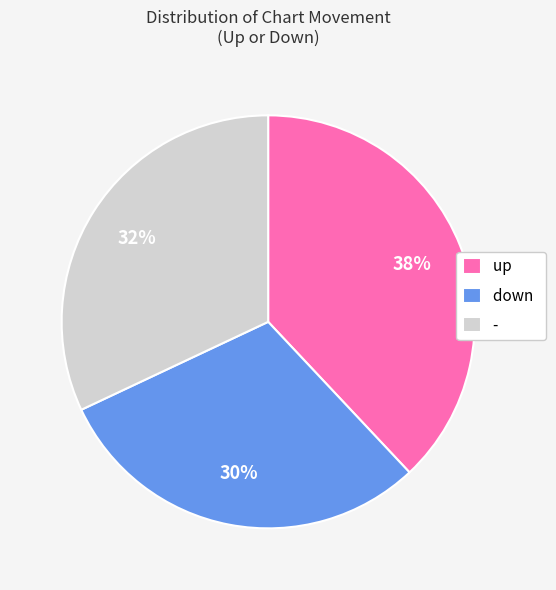

The - slice represents 32% of the pie. True or false?

True